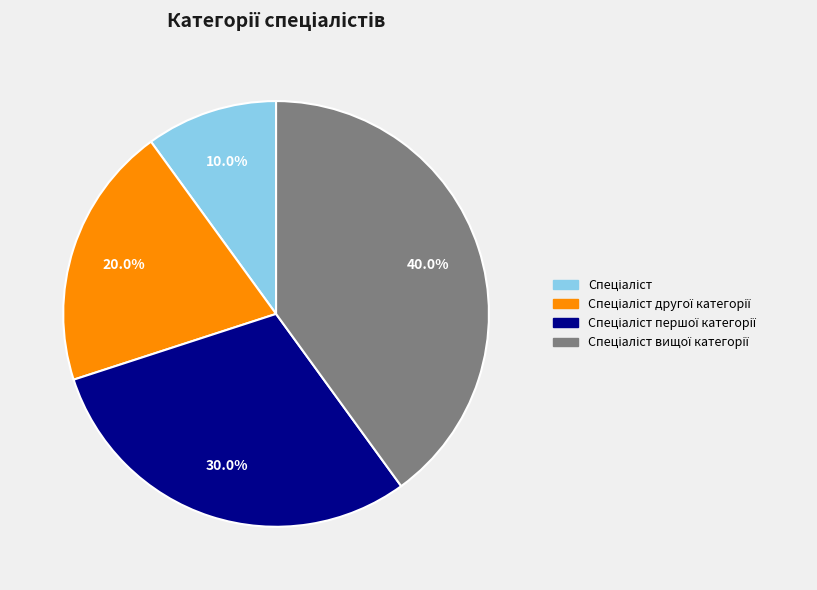

Is there any slice that represents more than half of the pie?

No